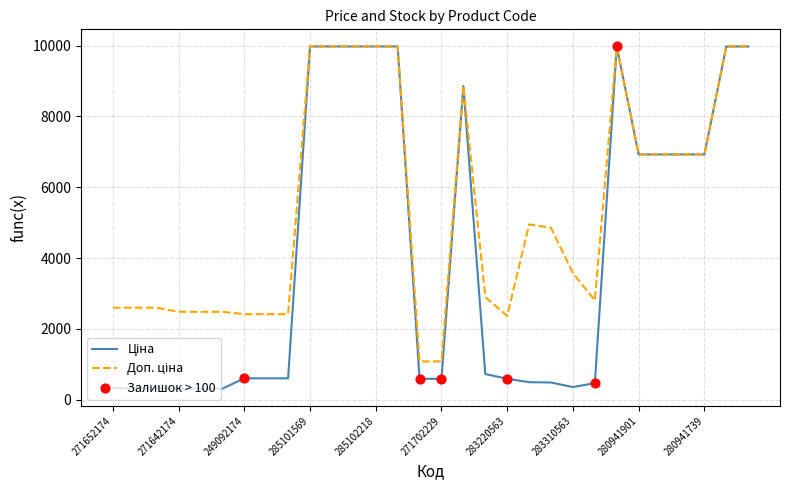

What is the minimum value shown in the chart?

310.3